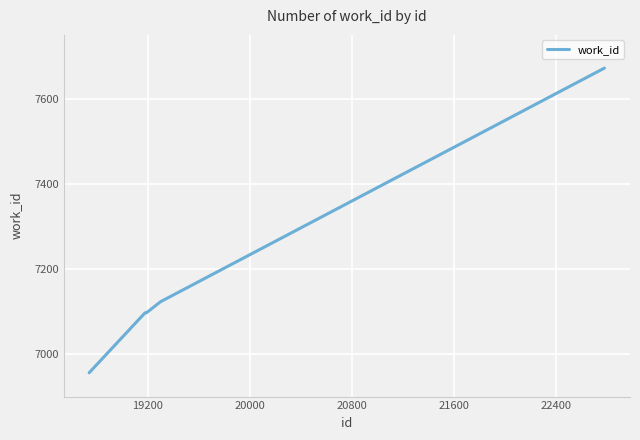

Reading left to right, extract all data points from this chart.

6956	7097	7097	7097	7097	7123	7672